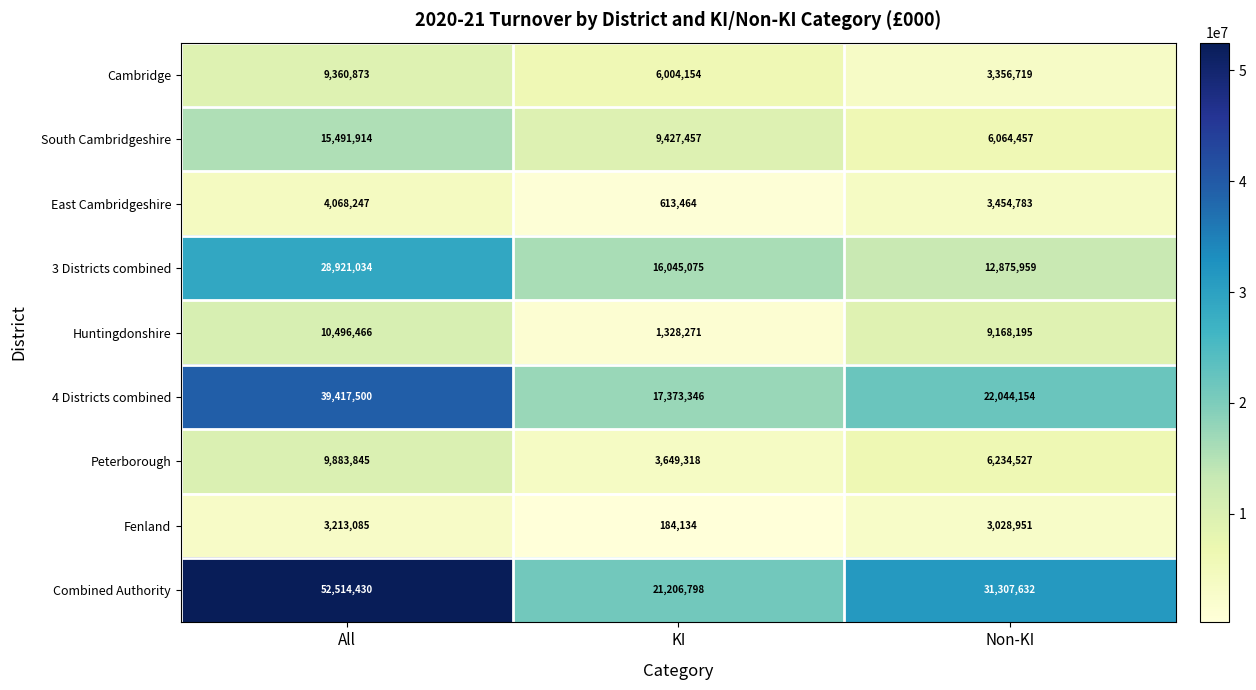

True or false: East Cambridgeshire has a value of 613464 at KI.

True